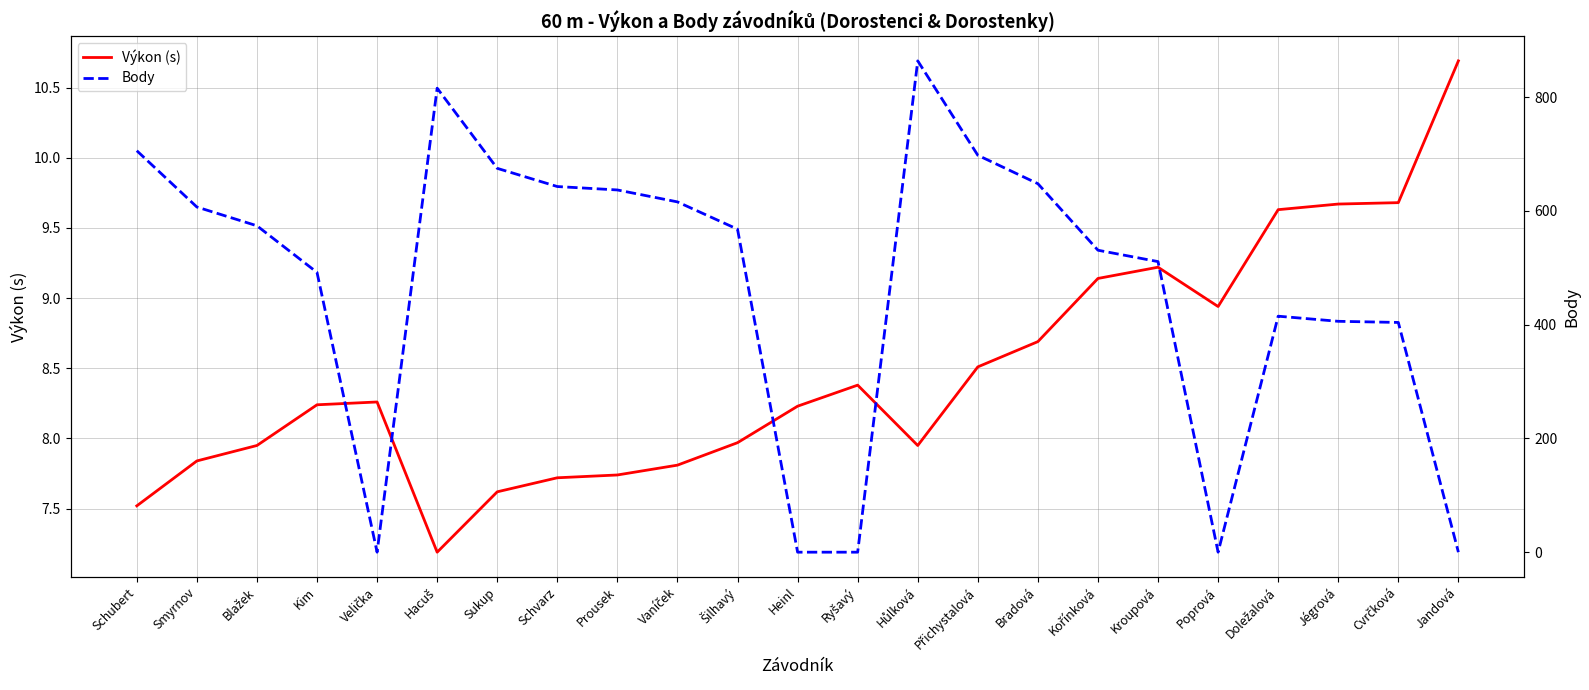

Which series has the widest spread of values?

Body